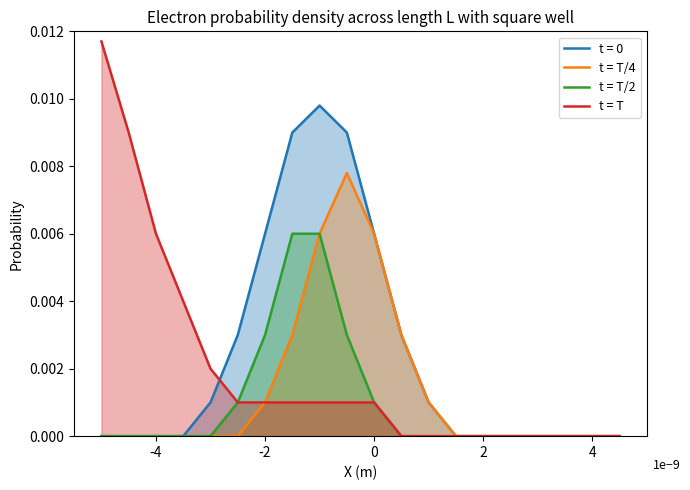

The value of t = T/2 at 2 is 0.0. True or false?

True